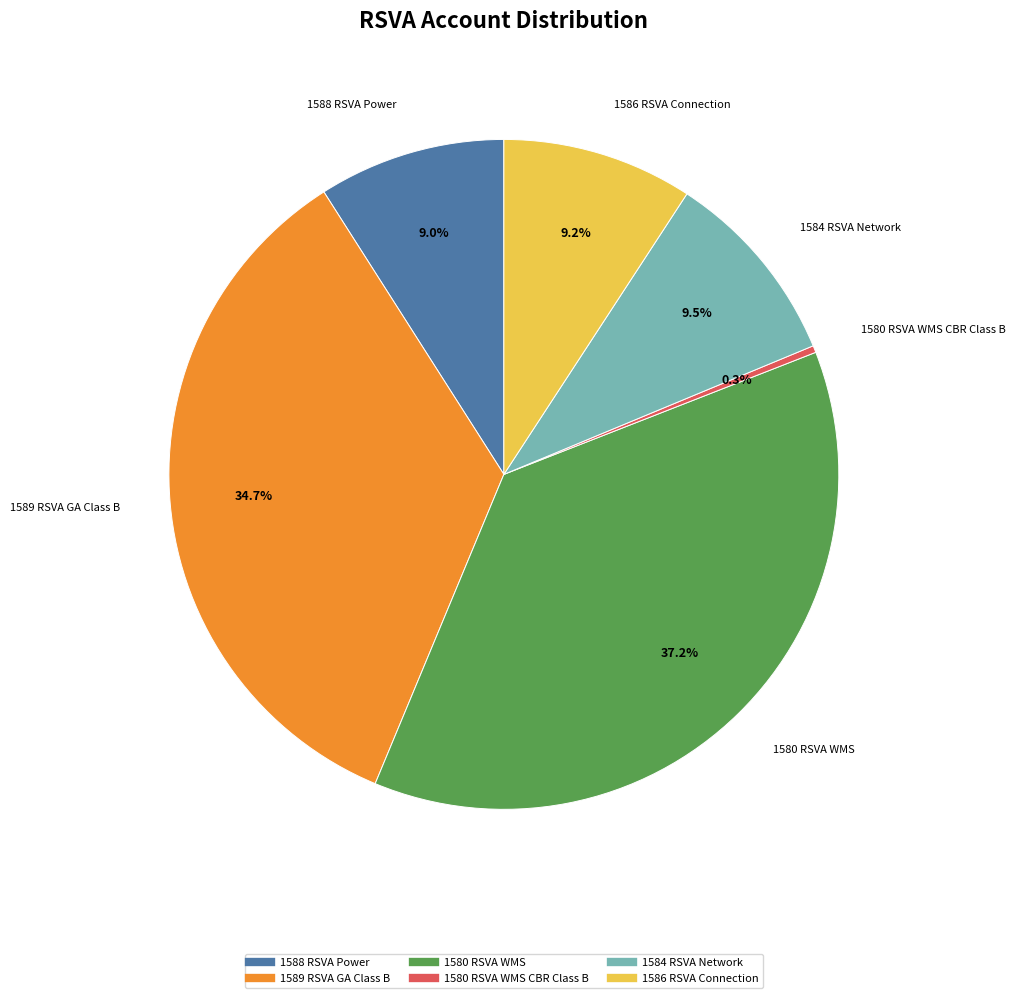

Which slice is the largest?

1580 RSVA WMS